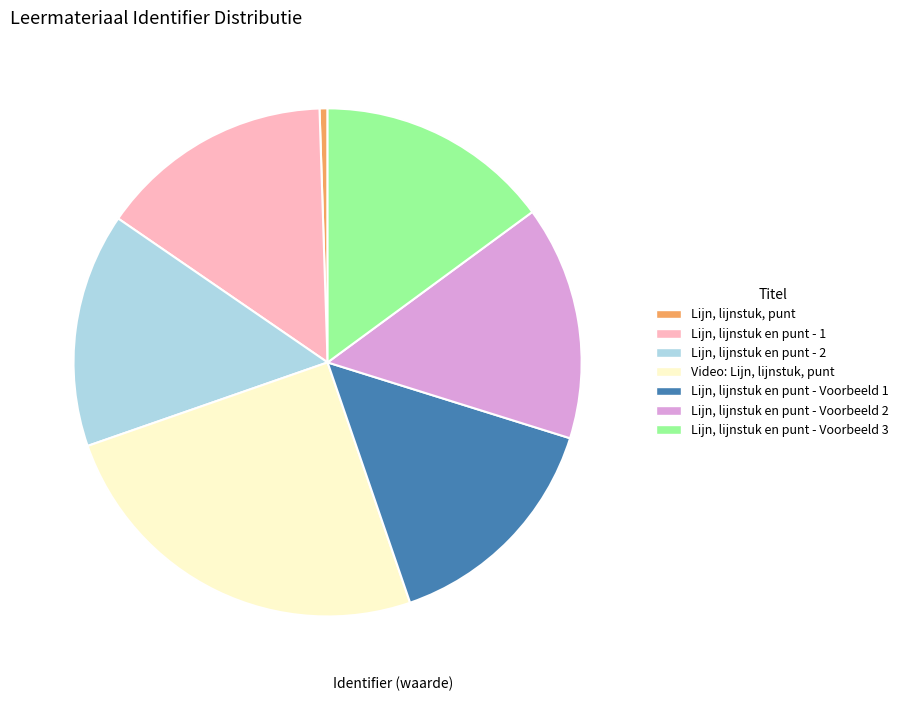

What is the largest slice in the pie chart?

Video: Lijn, lijnstuk, punt